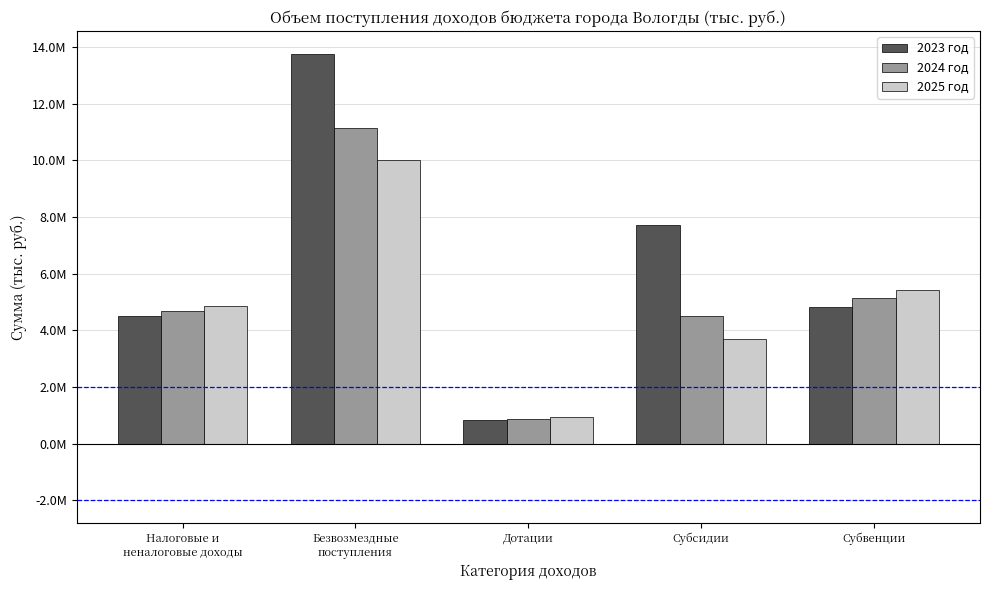

Does the chart contain stacked bars?

No